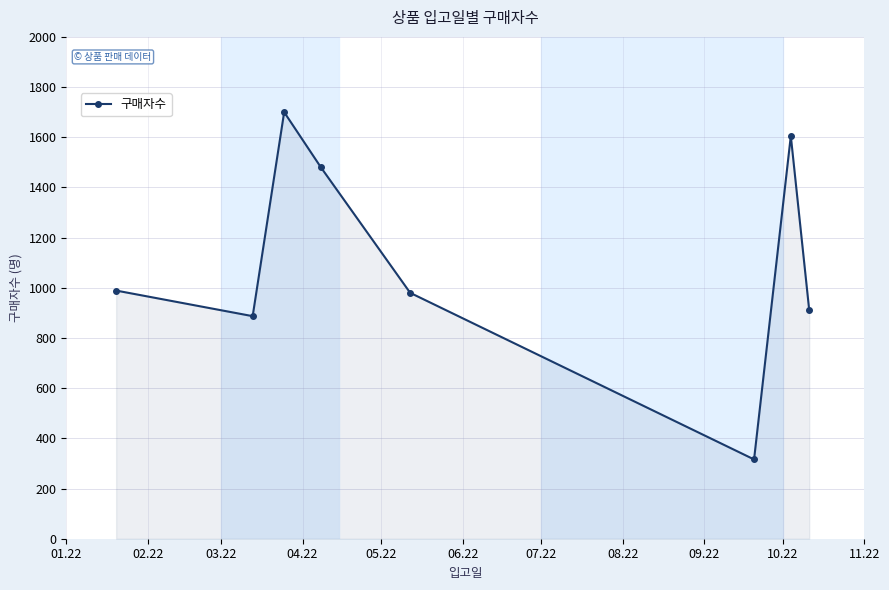

Reading left to right, what are all the values shown in this chart?

989	887	1700	1480	980	316	1605	912